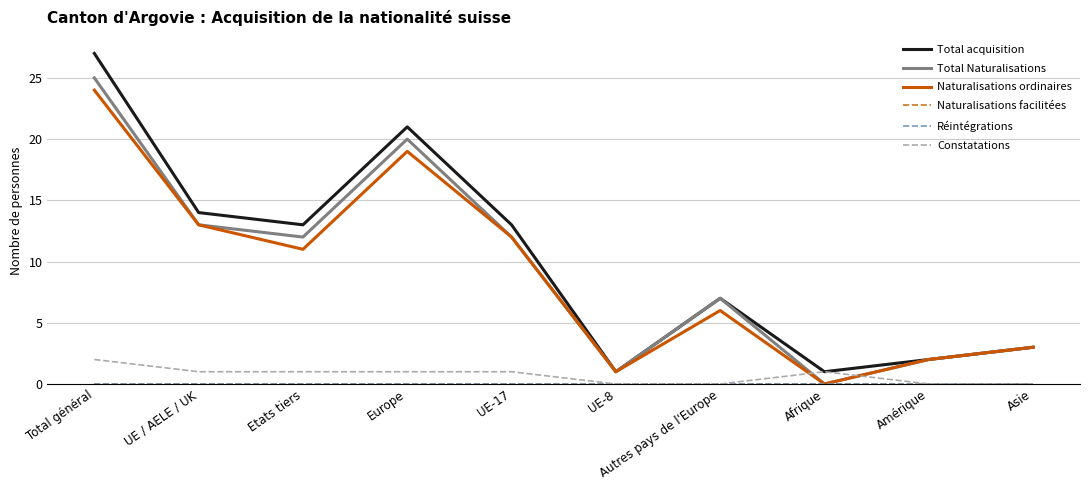

Does the chart display data point markers on the line(s)?

No